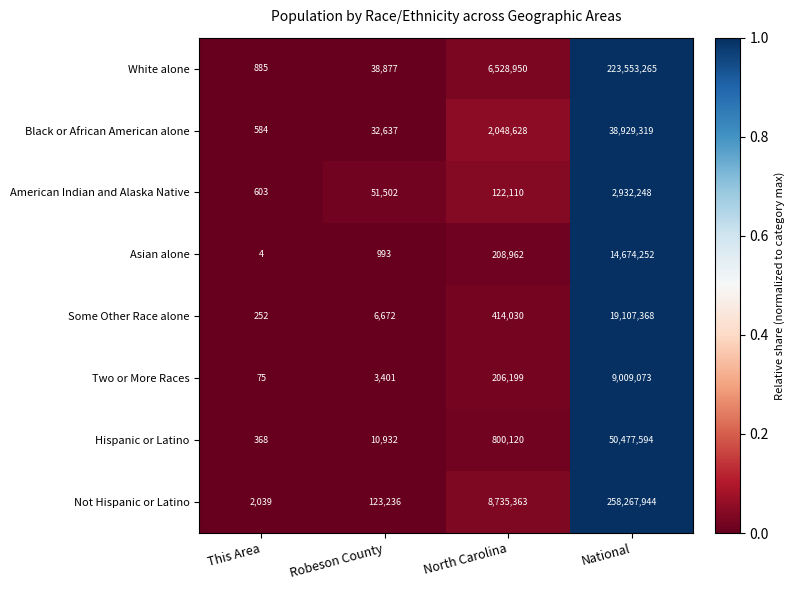

What is the sum of all Two or More Races values?

9218748